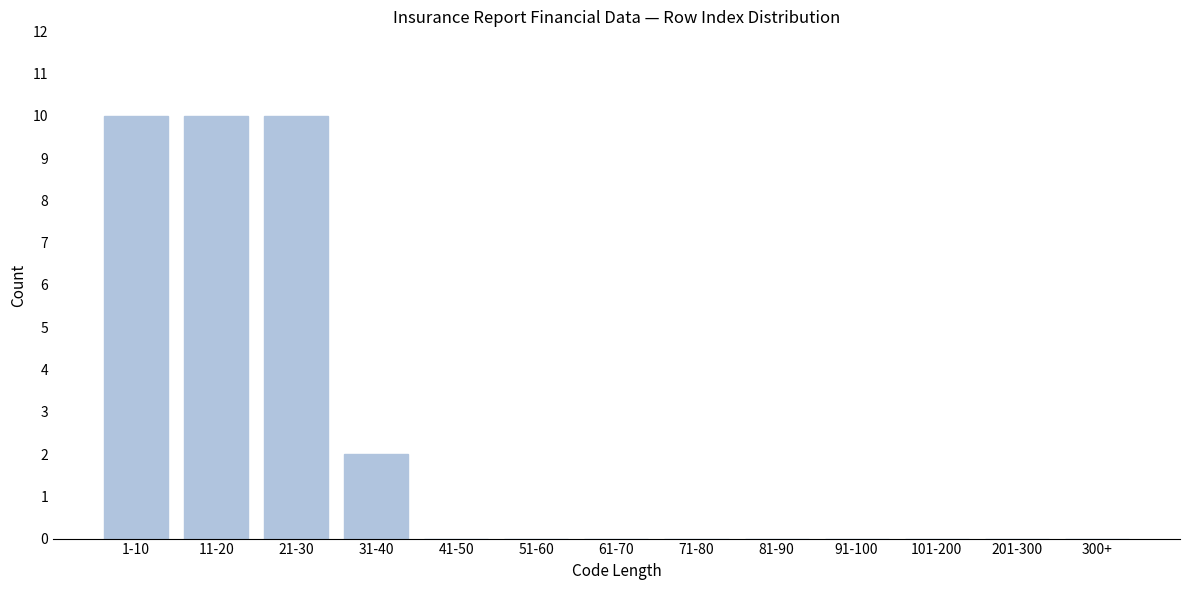

Reading left to right, transcribe all the data shown in this chart.

1-10=10	11-20=10	21-30=10	31-40=2	41-50=0	51-60=0	61-70=0	71-80=0	81-90=0	91-100=0	101-200=0	201-300=0	300+=0